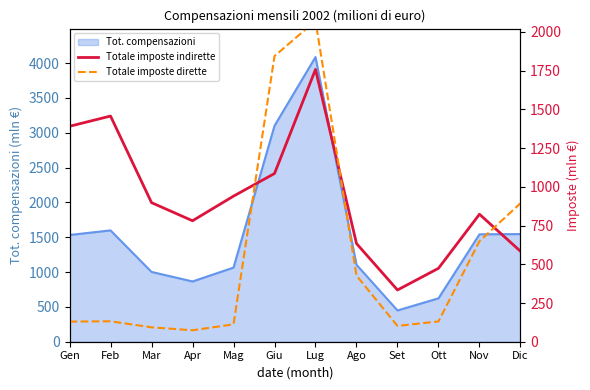

How many interior local valleys does the Totale imposte indirette series have?

2